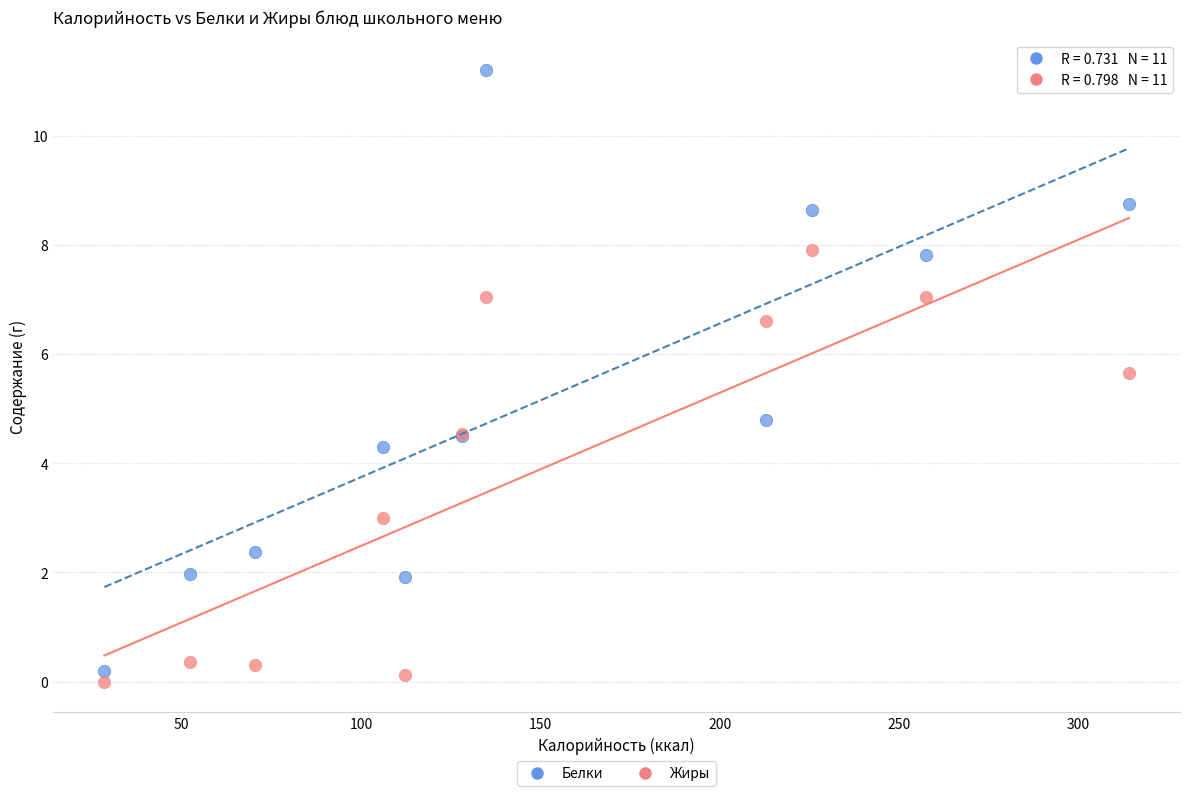

Across all series, what Y value is closest to 5?

4.8